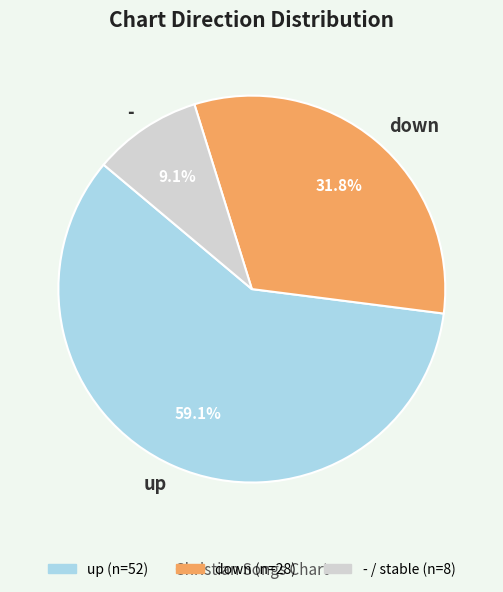

To the nearest percent, what portion does up represent?

59%